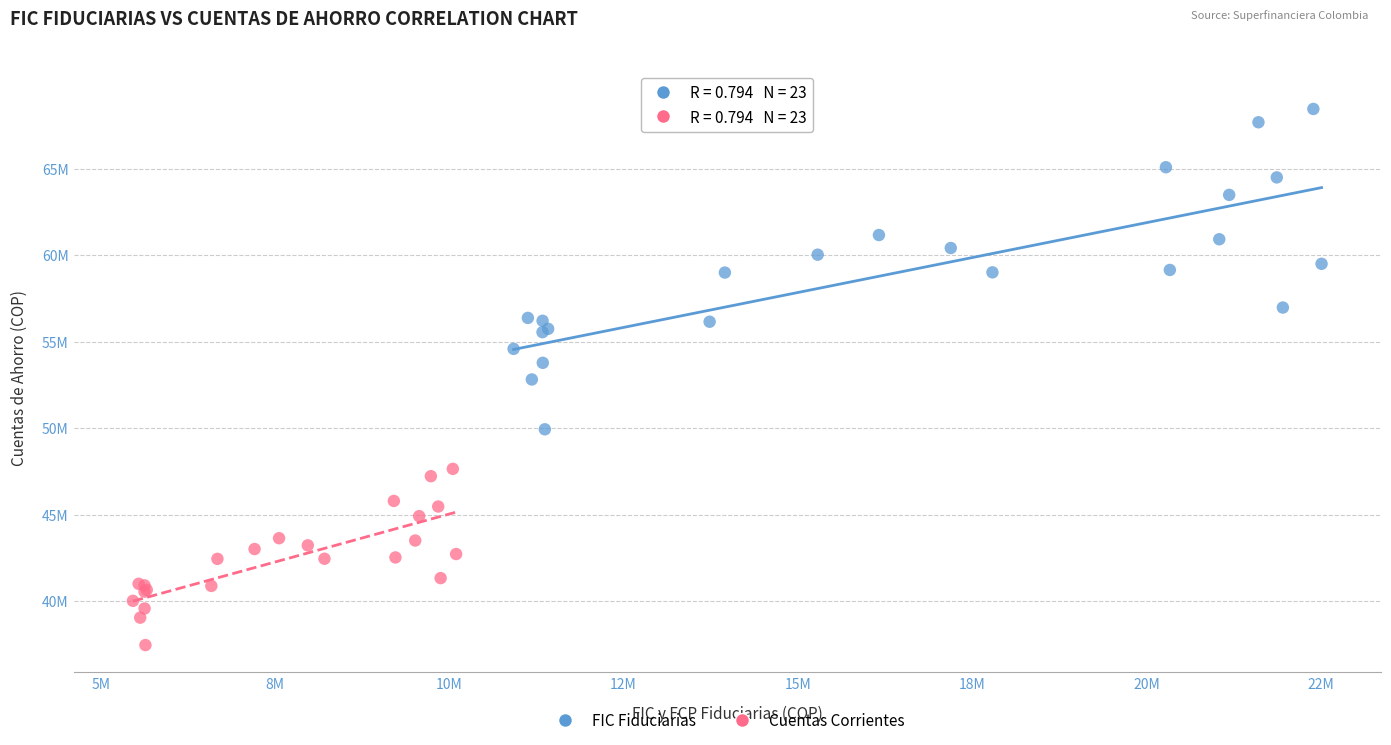

What are all the series names shown in the legend?

FIC Fiduciarias, Cuentas Corrientes